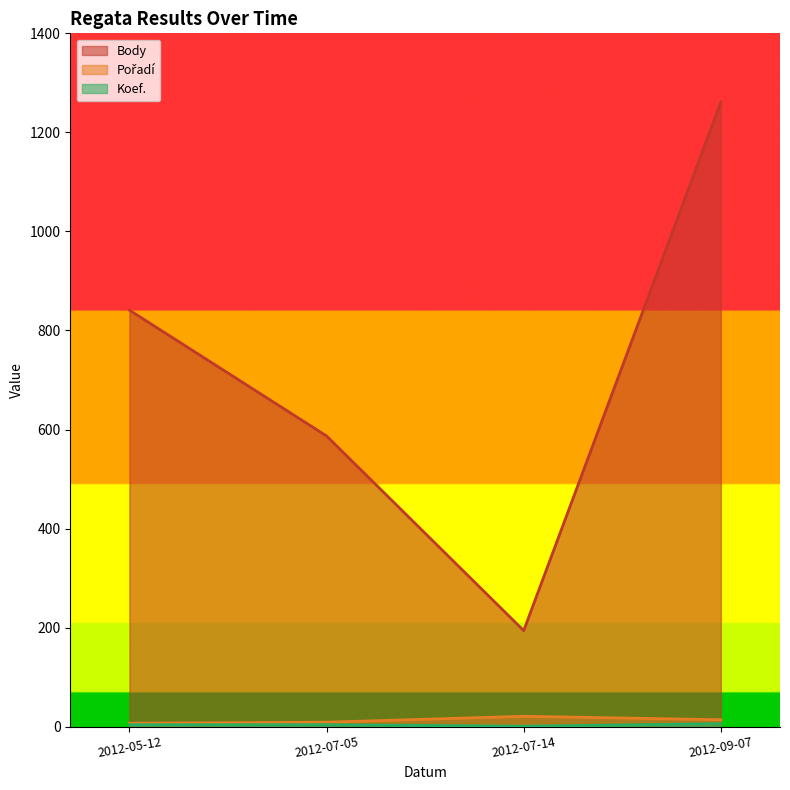

Rank the categories by Pořadí value from lowest to highest.

2012-05-12, 2012-07-05, 2012-09-07, 2012-07-14